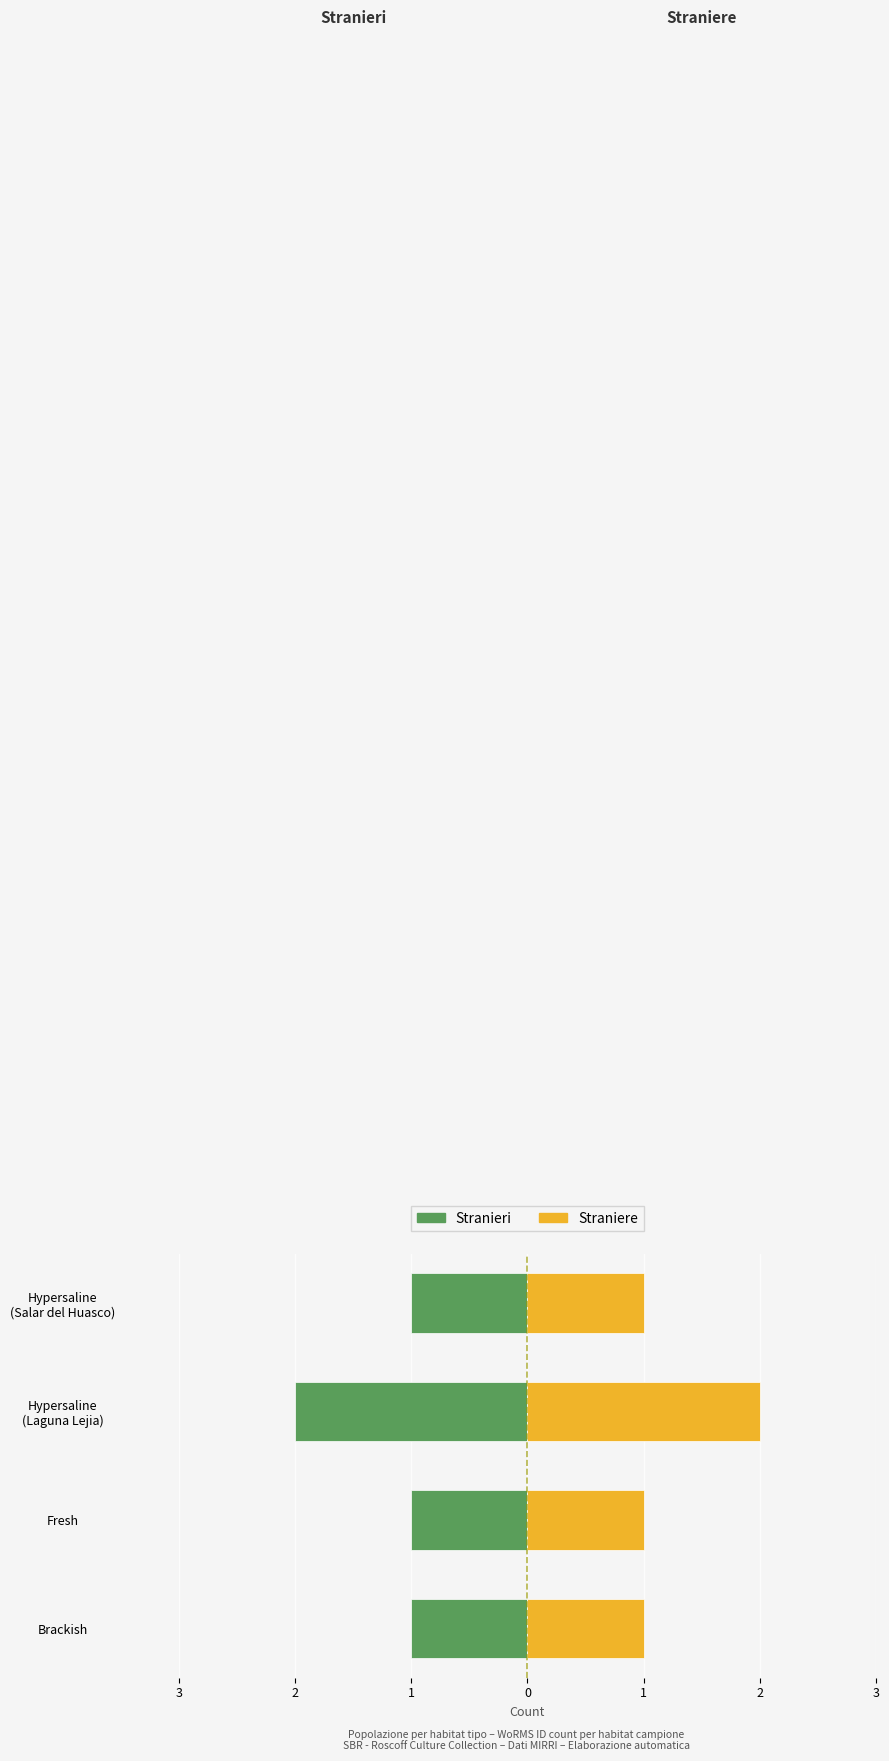

True or false: Straniere has a value of 1 at Fresh.

True